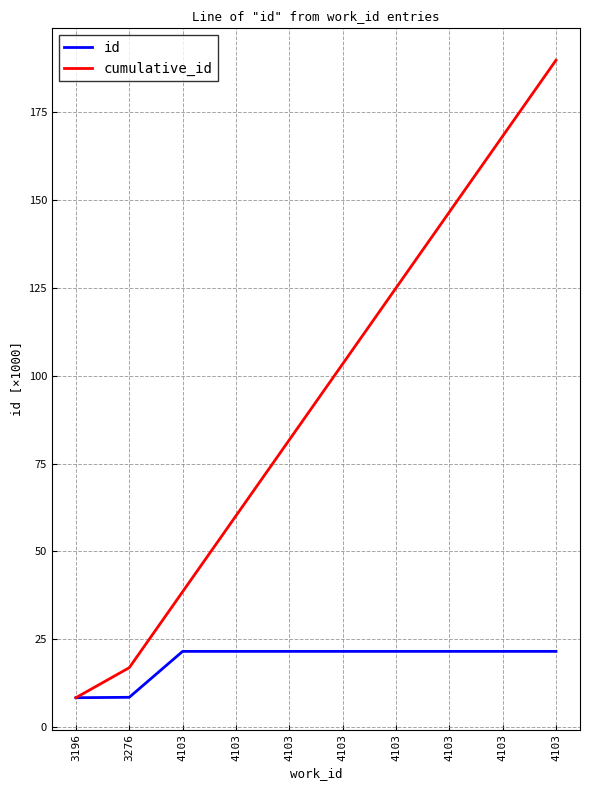

Reading left to right, transcribe all the data shown in this chart.

id: 3196=8.4	3276=8.5	4103=21.6	4103=21.6	4103=21.6	4103=21.6	4103=21.6	4103=21.6	4103=21.6	4103=21.6
cumulative_id: 3196=8.4	3276=17.0	4103=38.5	4103=60.1	4103=81.7	4103=103.3	4103=124.9	4103=146.5	4103=168.1	4103=189.7